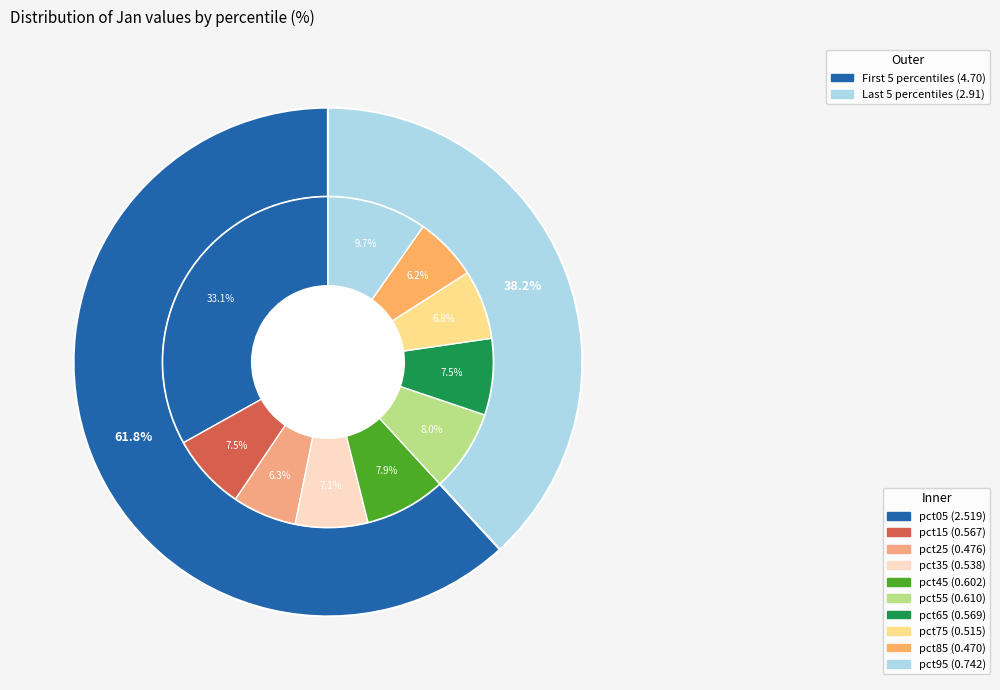

Which category has the biggest portion of the pie?

pct05